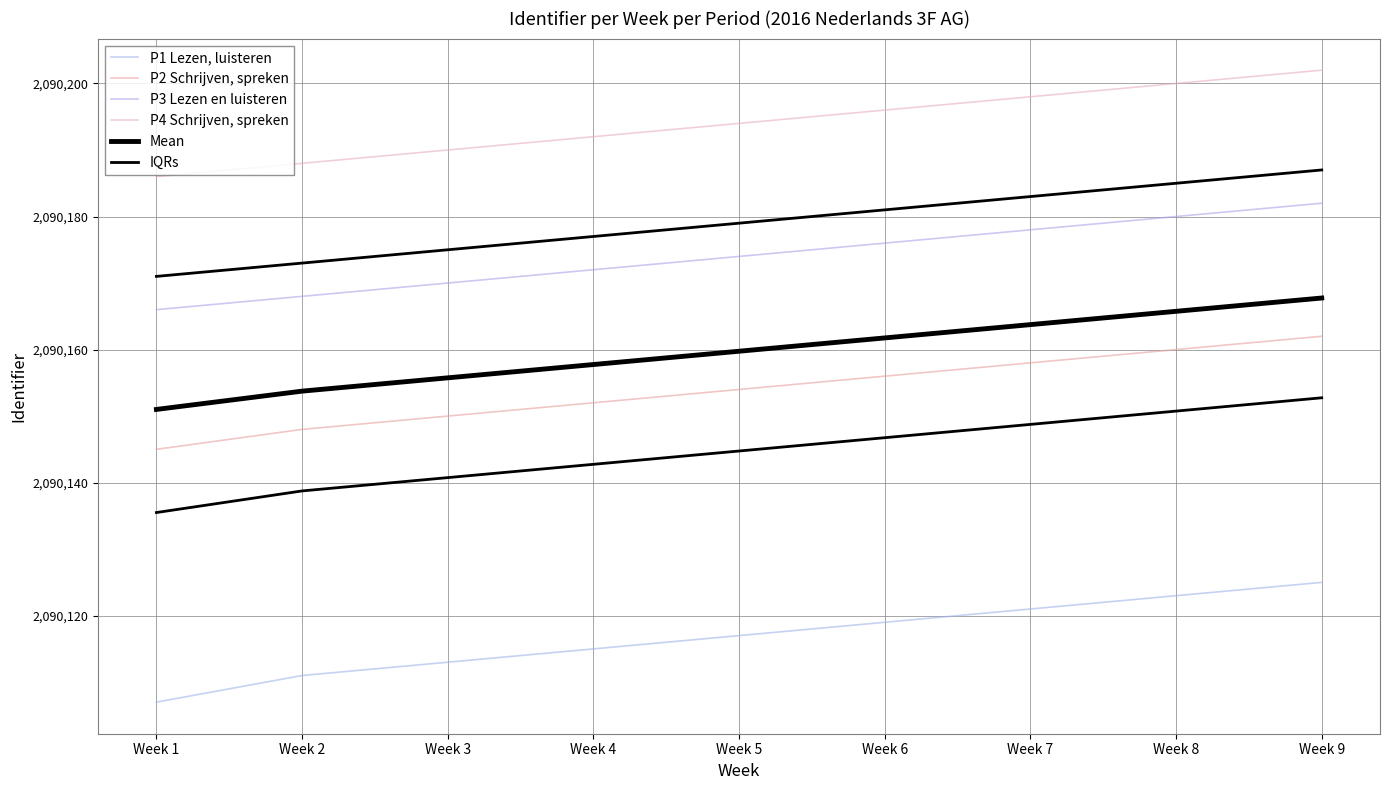

At which label does P4 Schrijven, spreken first exceed 2090194?

Week 6